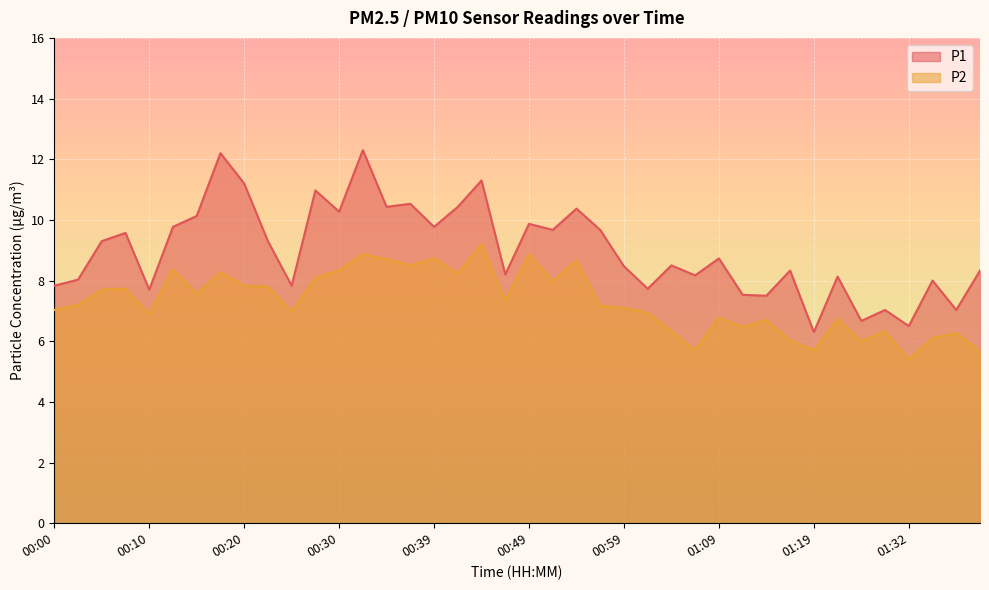

The P1 series shows 8.2 at 00:47. True or false?

True